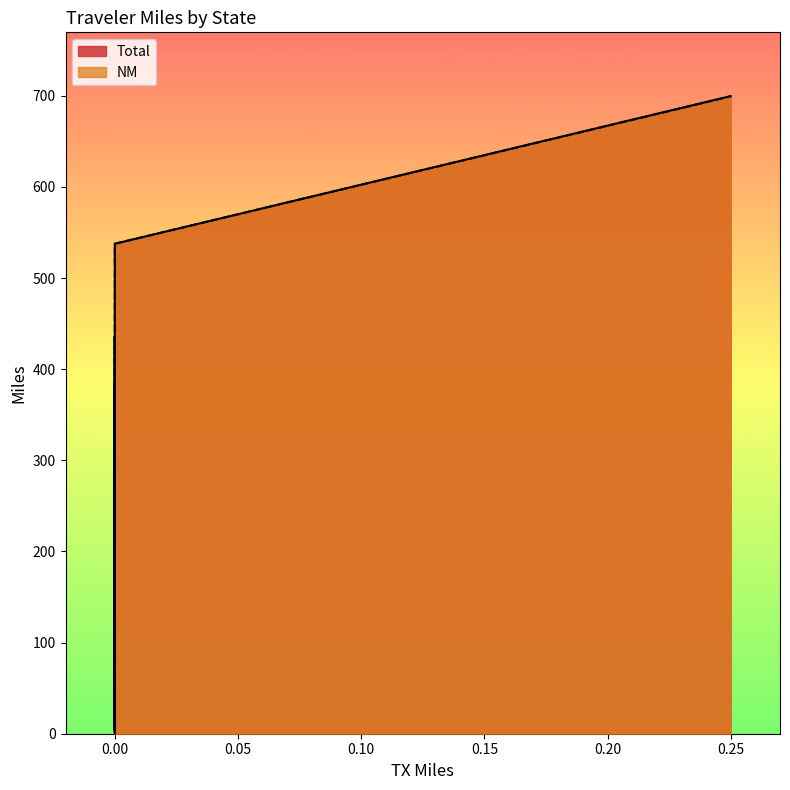

True or false: NM and Total intersect in this chart.

False